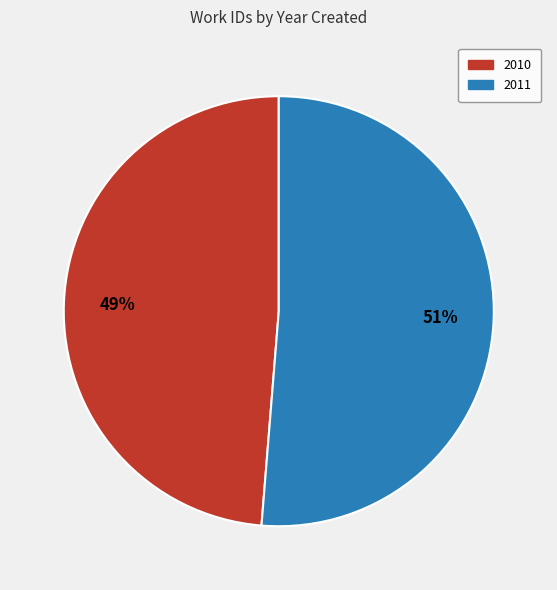

True or false: 2011 accounts for 51% of the total.

True